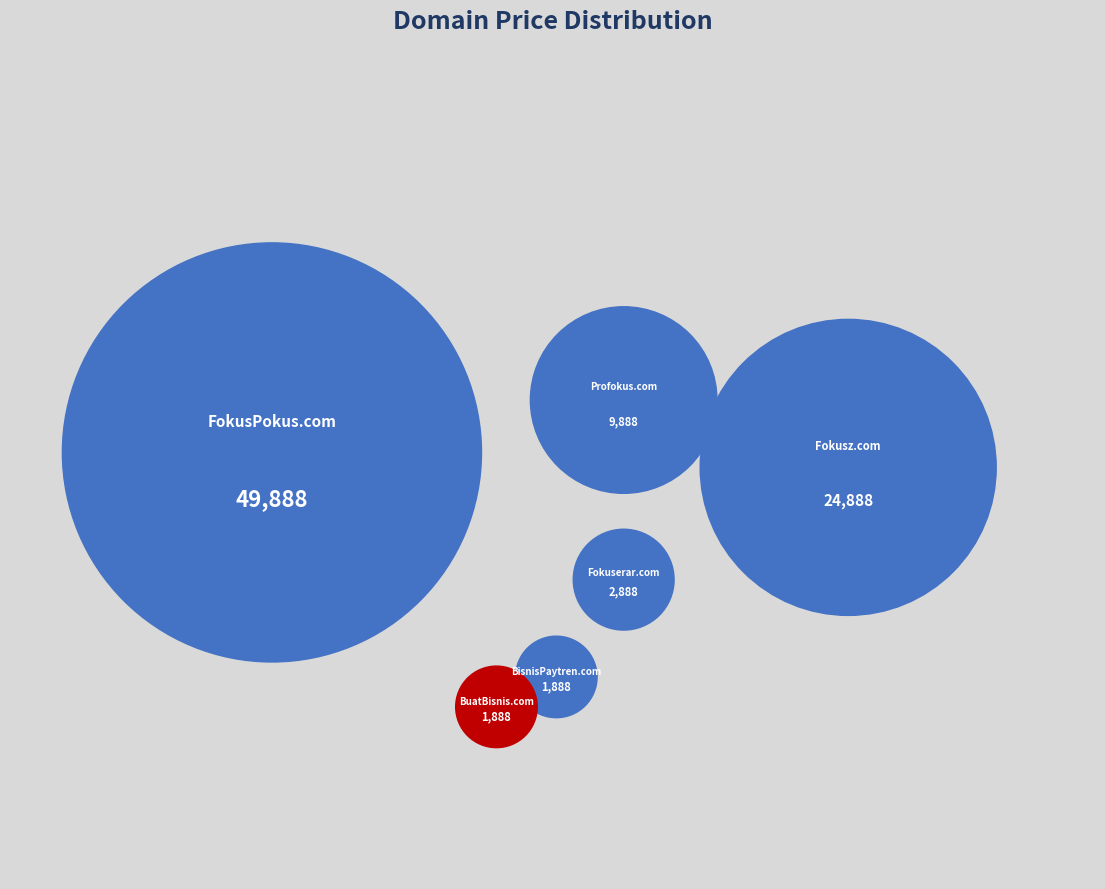

What is the smallest slice in the pie chart?

BisnisPaytren.com